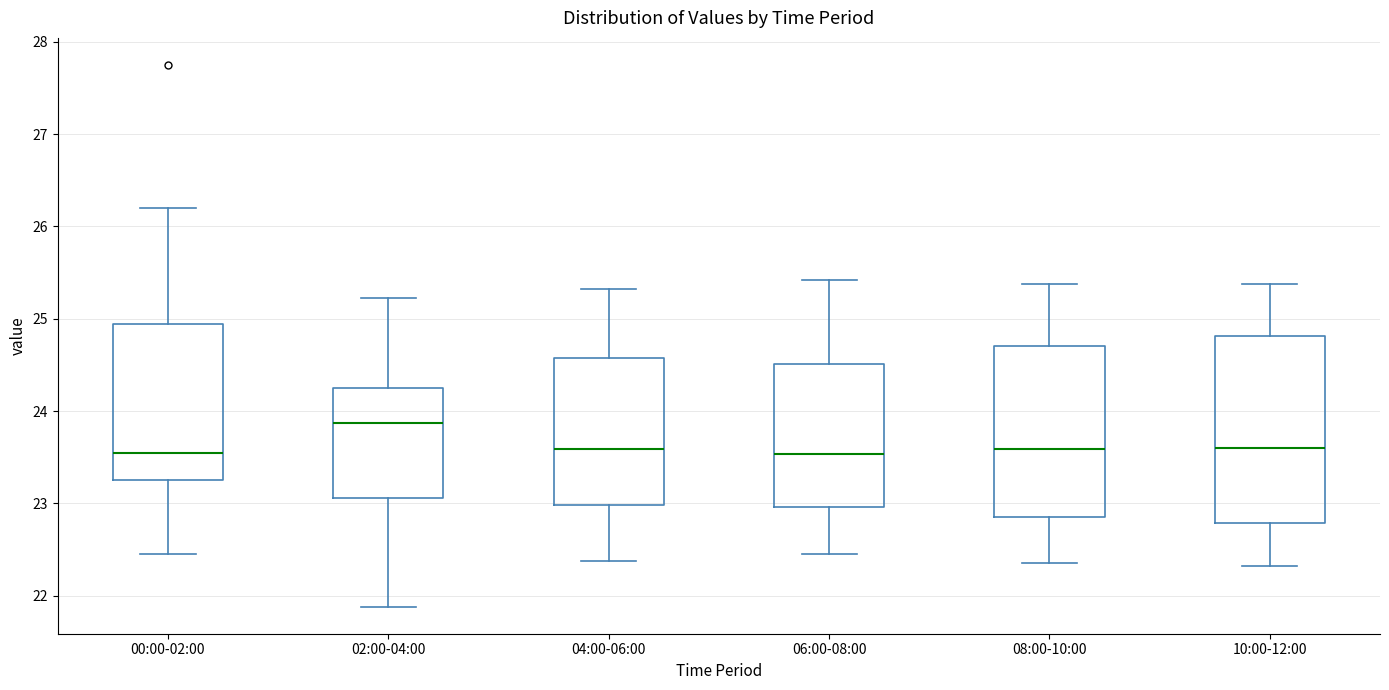

Reading left to right, transcribe this box plot: for each box, give where its median line is, the range the box spans, and where its two whiskers end, as read against the y-axis. The values are not printed on the chart, so give them approximately, as read against the axis.

00:00-02:00: median 23.5, box 23.3 to 24.9, whiskers 22.5 to 26.2
02:00-04:00: median 23.9, box 23.1 to 24.3, whiskers 21.9 to 25.2
04:00-06:00: median 23.6, box 23.0 to 24.6, whiskers 22.4 to 25.3
06:00-08:00: median 23.5, box 23.0 to 24.5, whiskers 22.5 to 25.4
08:00-10:00: median 23.6, box 22.9 to 24.7, whiskers 22.4 to 25.4
10:00-12:00: median 23.6, box 22.8 to 24.8, whiskers 22.3 to 25.4